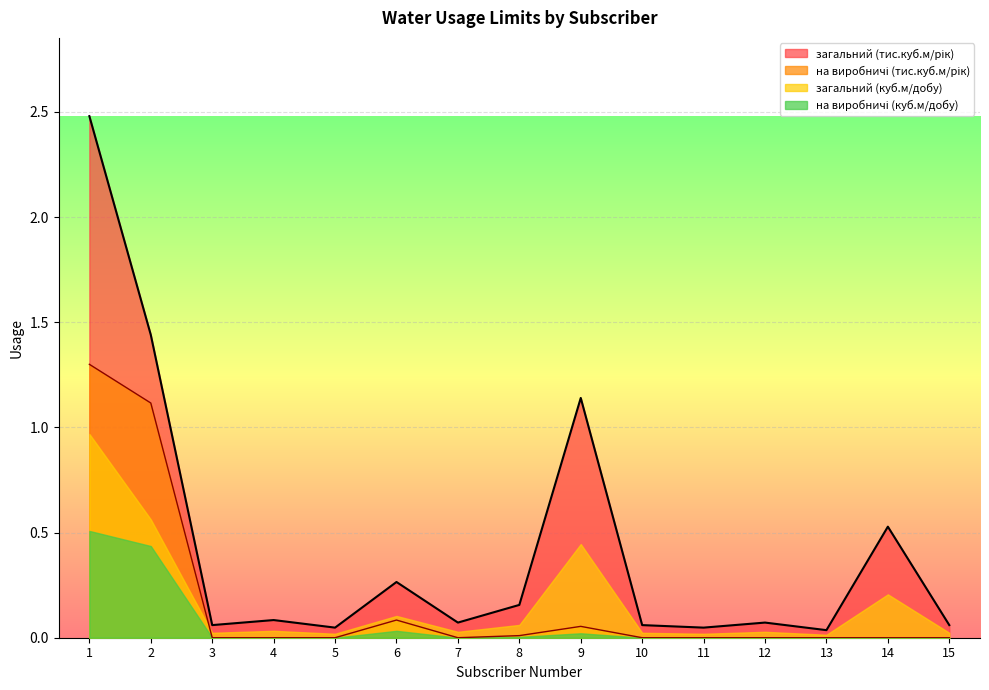

What is the maximum value shown in the chart?

2.5